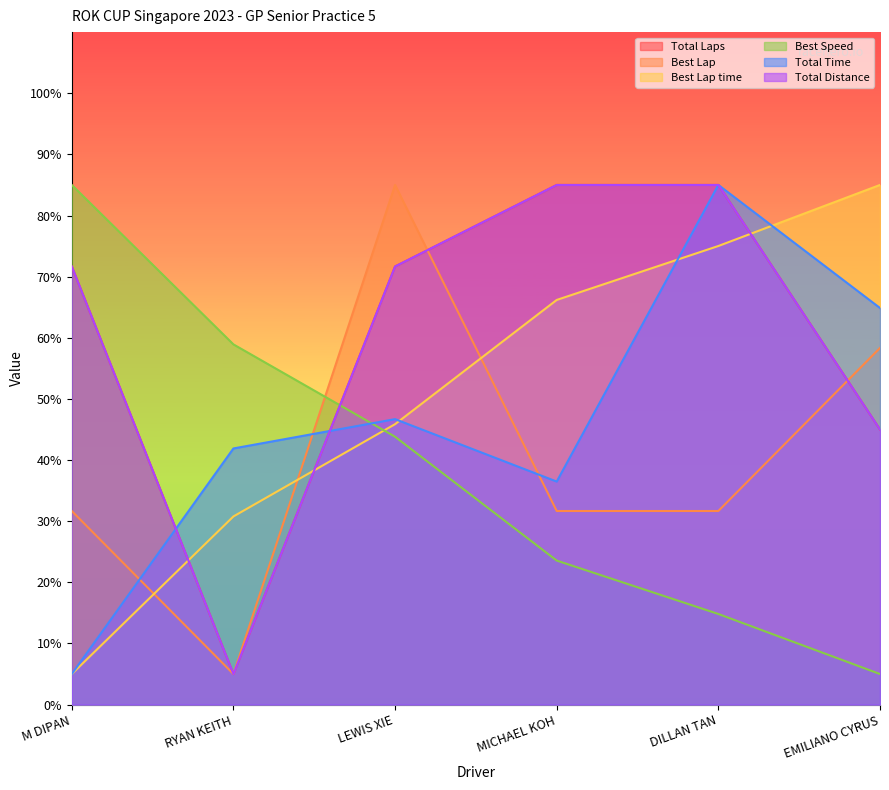

Which has a higher value, RYAN KEITH or EMILIANO CYRUS?

EMILIANO CYRUS